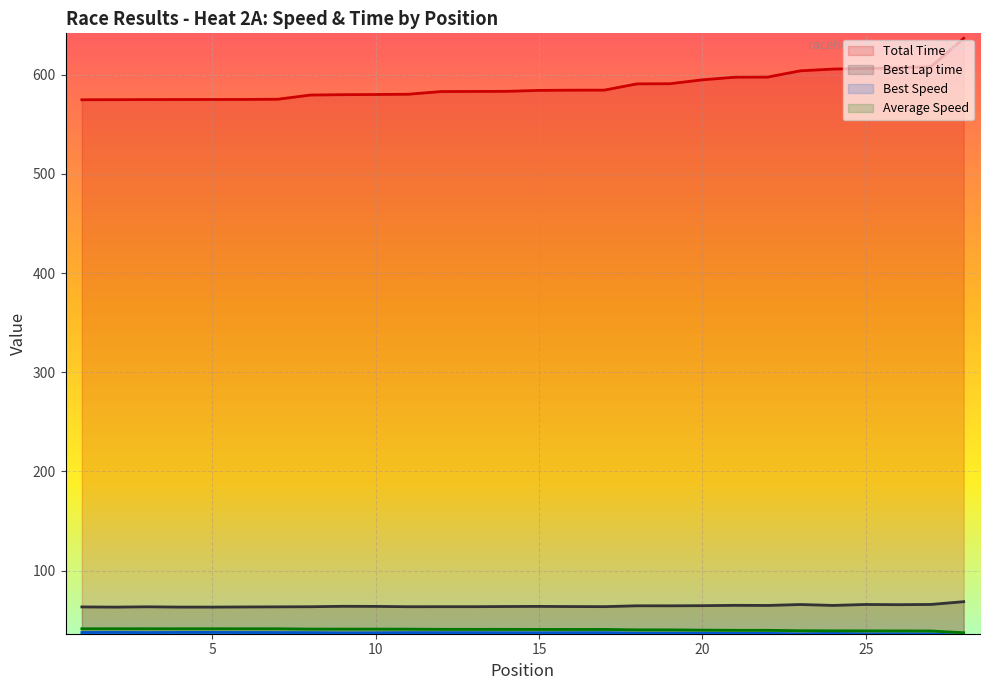

Rank the categories by Best Lap time value from highest to lowest.

28, 27, 25, 23, 26, 21, 24, 22, 20, 18, 19, 9, 15, 10, 14, 16, 17, 12, 13, 11, 8, 3, 7, 1, 6, 5, 4, 2